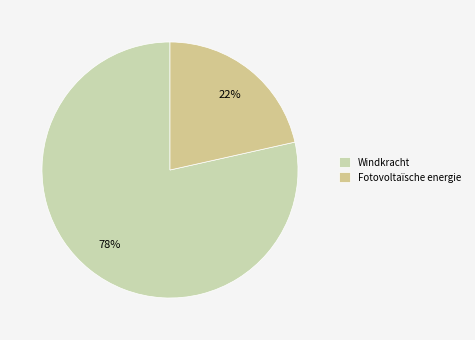

True or false: Windkracht accounts for 84% of the total.

False